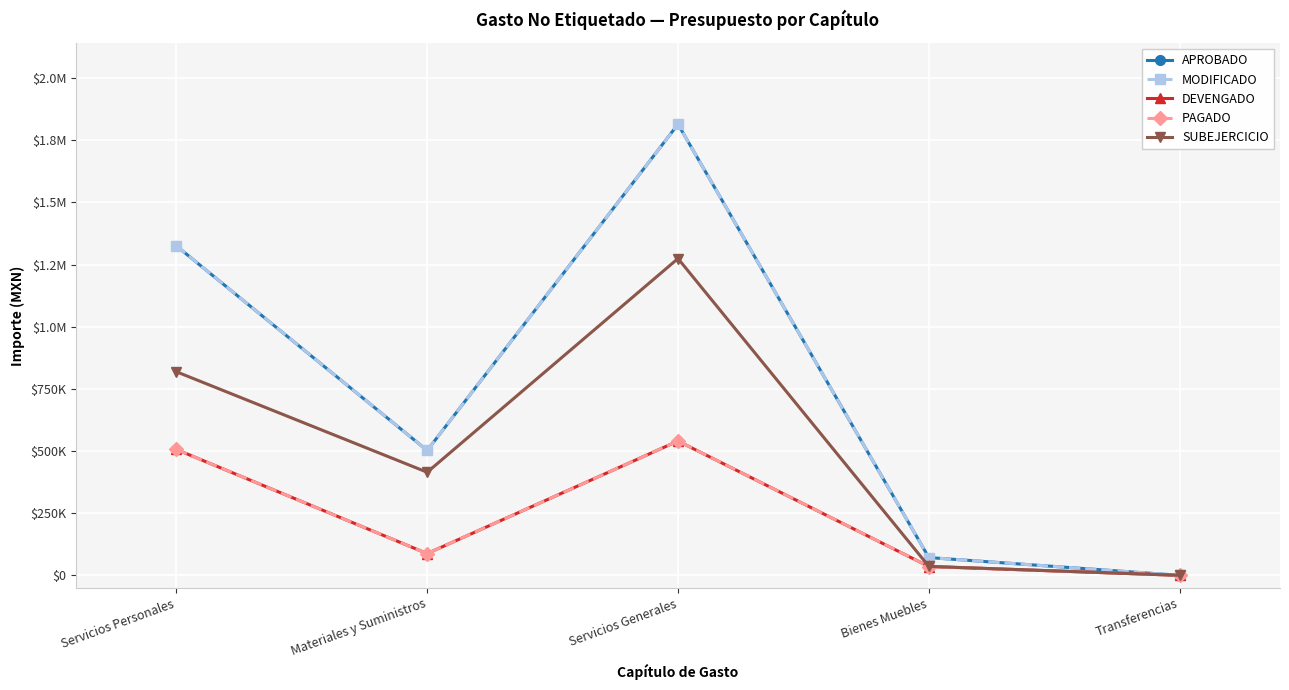

Is this an area chart (filled region under the line)?

No